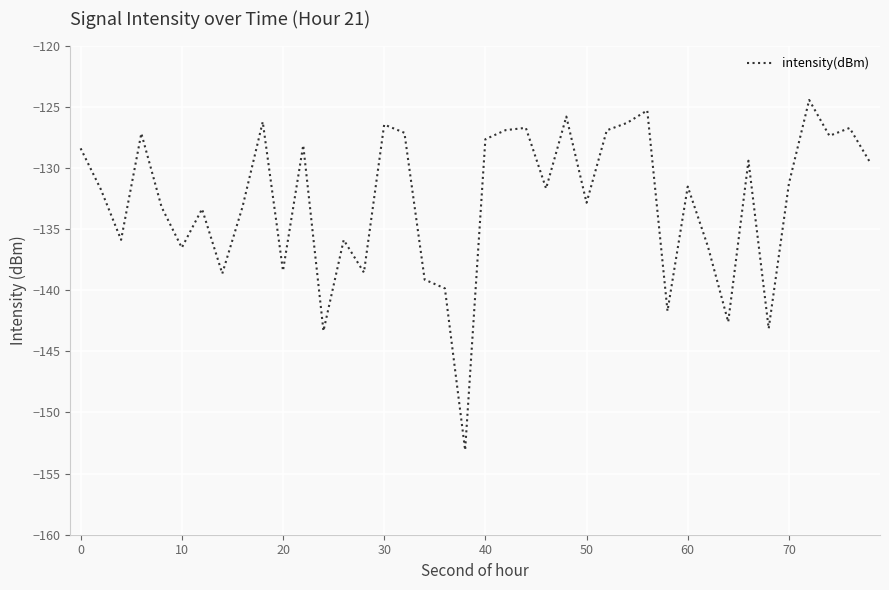

What is the greatest value displayed?

-124.5